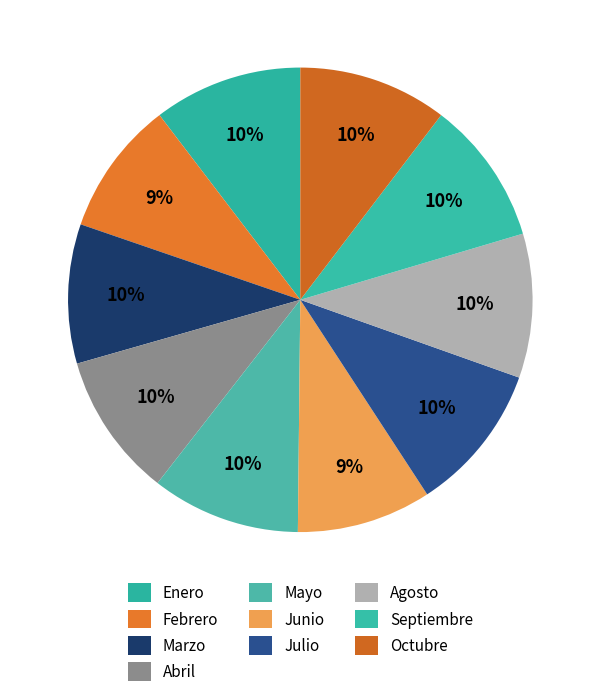

Rank the categories by value from lowest to highest.

Febrero, Junio, Marzo, Abril, Agosto, Septiembre, Enero, Mayo, Julio, Octubre